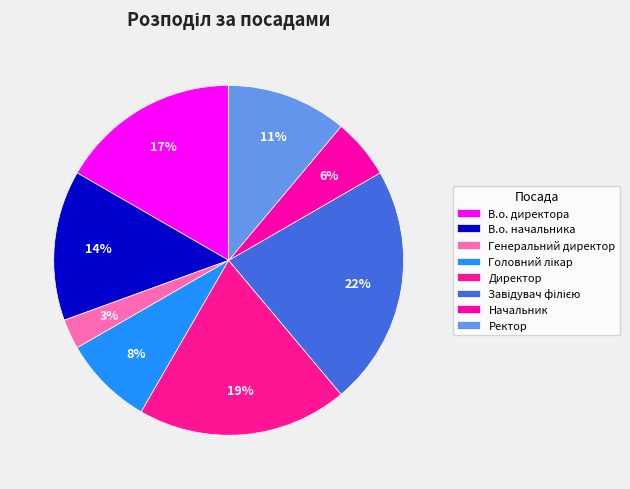

How many segments does this pie chart have?

8